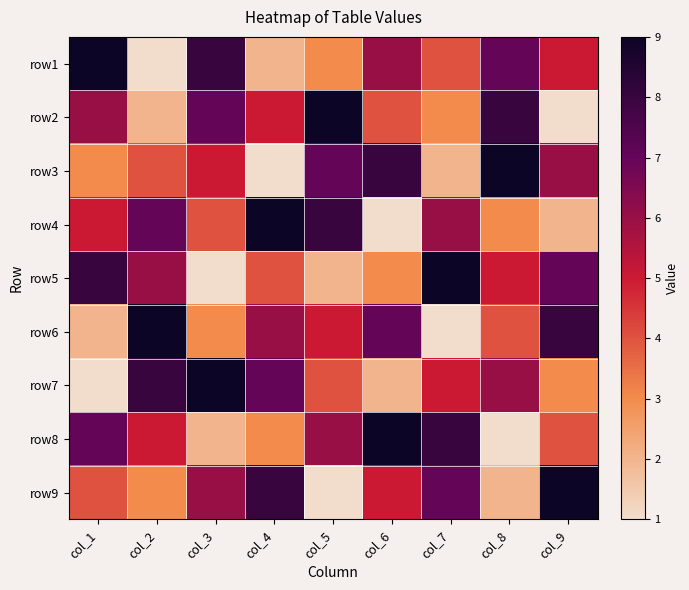

Reading left to right, transcribe all the data shown in this chart.

row1: col_1=9	col_2=1	col_3=8	col_4=2	col_5=3	col_6=6	col_7=4	col_8=7	col_9=5
row2: col_1=6	col_2=2	col_3=7	col_4=5	col_5=9	col_6=4	col_7=3	col_8=8	col_9=1
row3: col_1=3	col_2=4	col_3=5	col_4=1	col_5=7	col_6=8	col_7=2	col_8=9	col_9=6
row4: col_1=5	col_2=7	col_3=4	col_4=9	col_5=8	col_6=1	col_7=6	col_8=3	col_9=2
row5: col_1=8	col_2=6	col_3=1	col_4=4	col_5=2	col_6=3	col_7=9	col_8=5	col_9=7
row6: col_1=2	col_2=9	col_3=3	col_4=6	col_5=5	col_6=7	col_7=1	col_8=4	col_9=8
row7: col_1=1	col_2=8	col_3=9	col_4=7	col_5=4	col_6=2	col_7=5	col_8=6	col_9=3
row8: col_1=7	col_2=5	col_3=2	col_4=3	col_5=6	col_6=9	col_7=8	col_8=1	col_9=4
row9: col_1=4	col_2=3	col_3=6	col_4=8	col_5=1	col_6=5	col_7=7	col_8=2	col_9=9